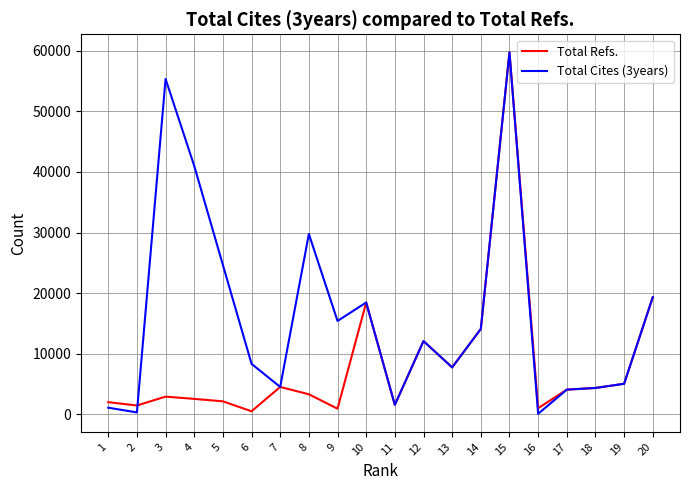

What is the highest value of the Total Refs. series?

59756